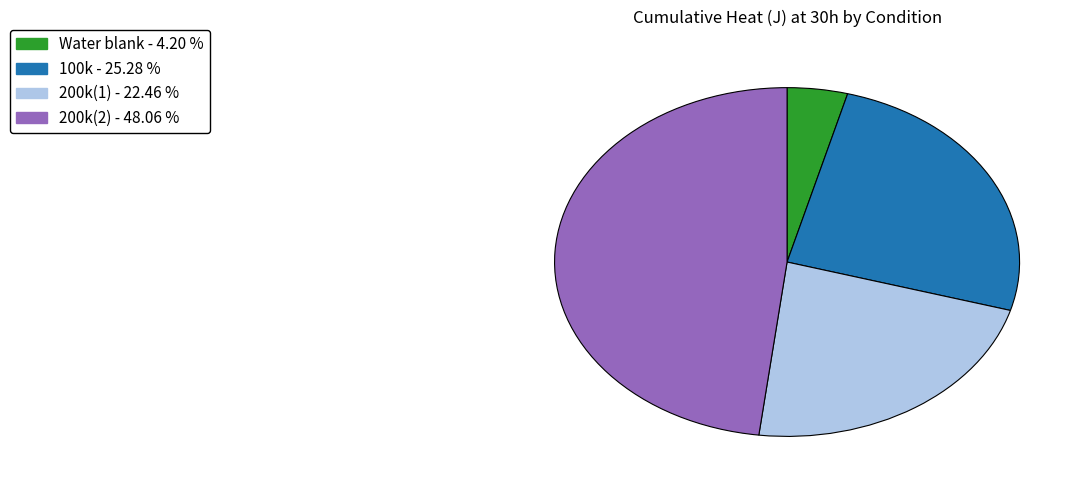

Is there a majority slice in this chart?

No